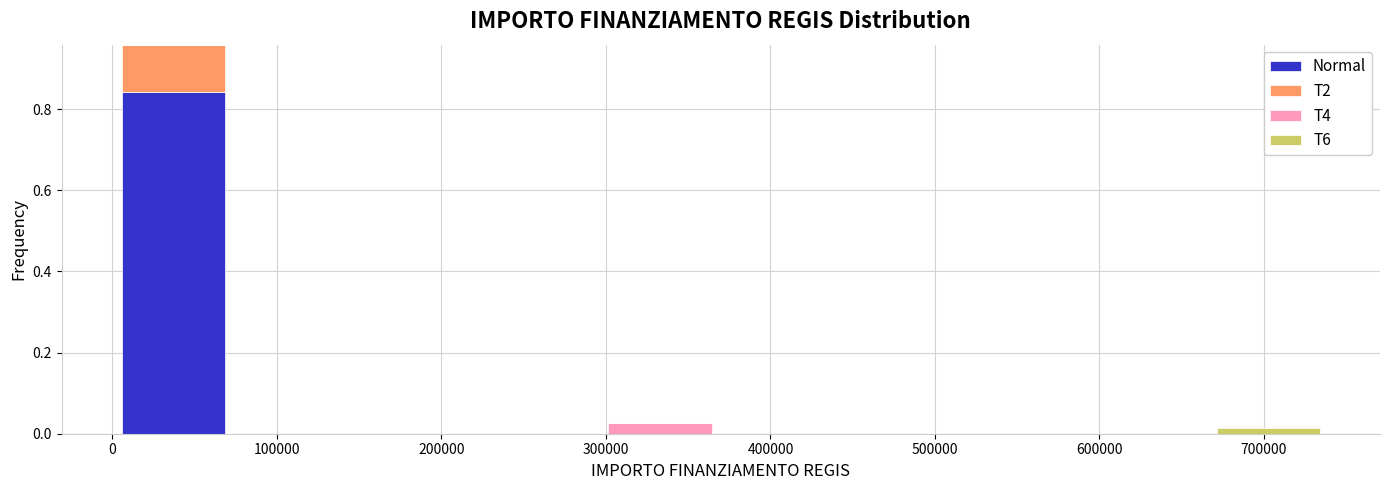

What is the total height of the stacked bar covering 300000 to 370000 on the x-axis? Neither the bar edges nor the heights are printed on the chart, so give them approximately, as read against the axes.

0.02